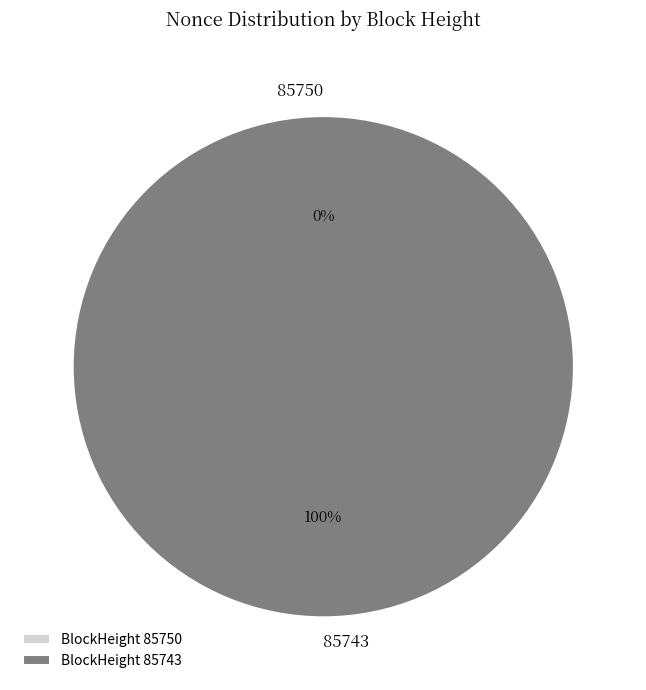

Count the number of slices in the pie.

2